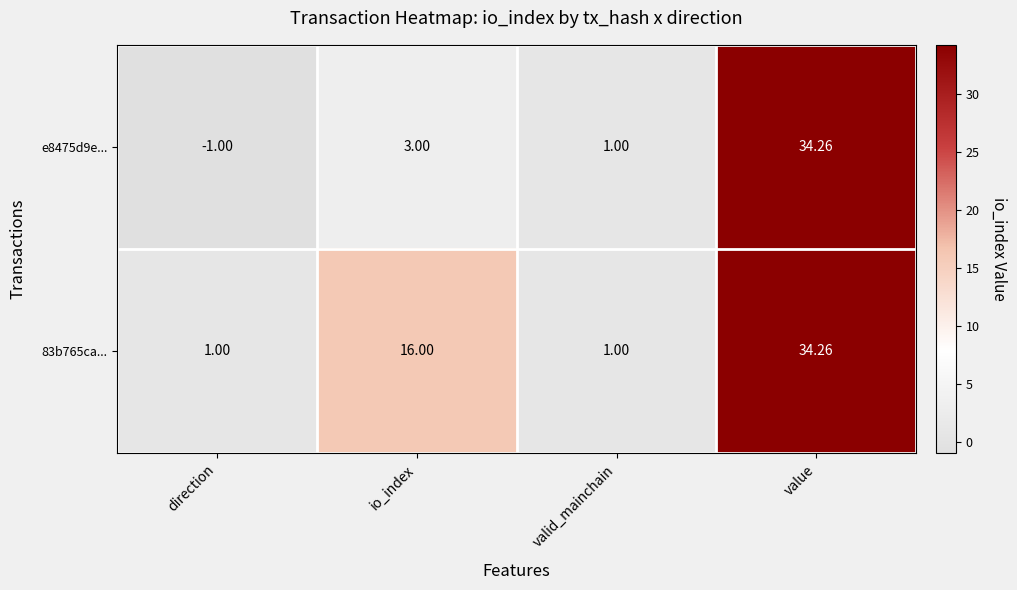

At which category does the chart reach its peak across all series?

value